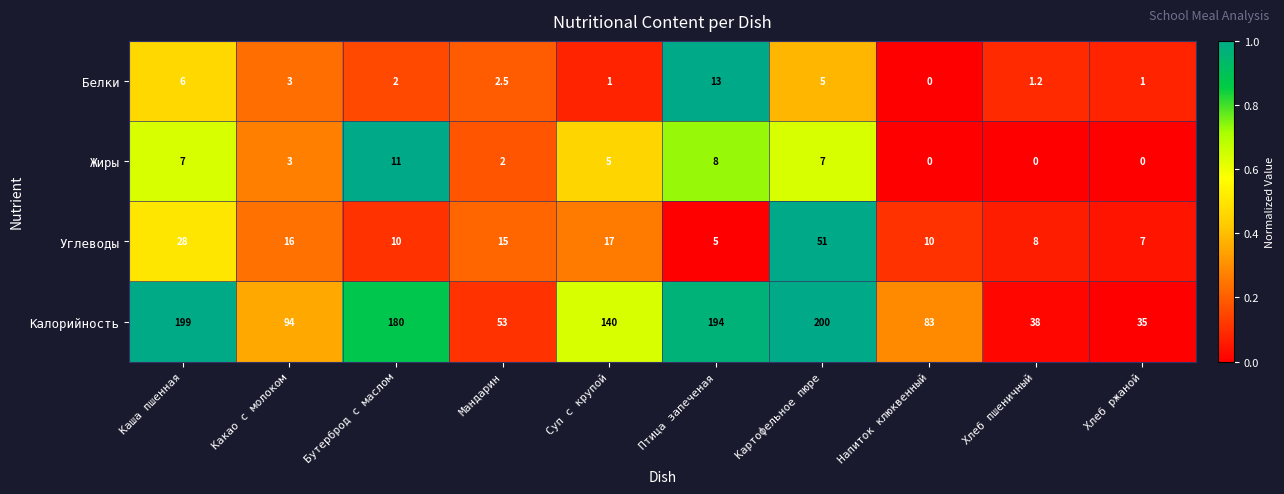

At which label is Жиры closest to 5?

Суп с крупой